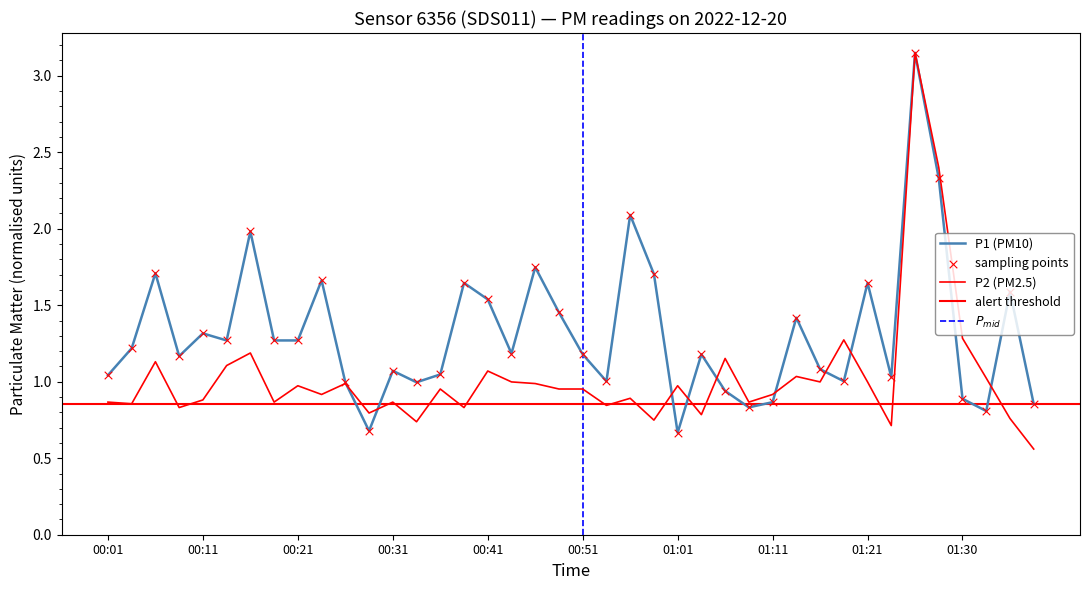

What is the total value across all series at 00:43?

2.2